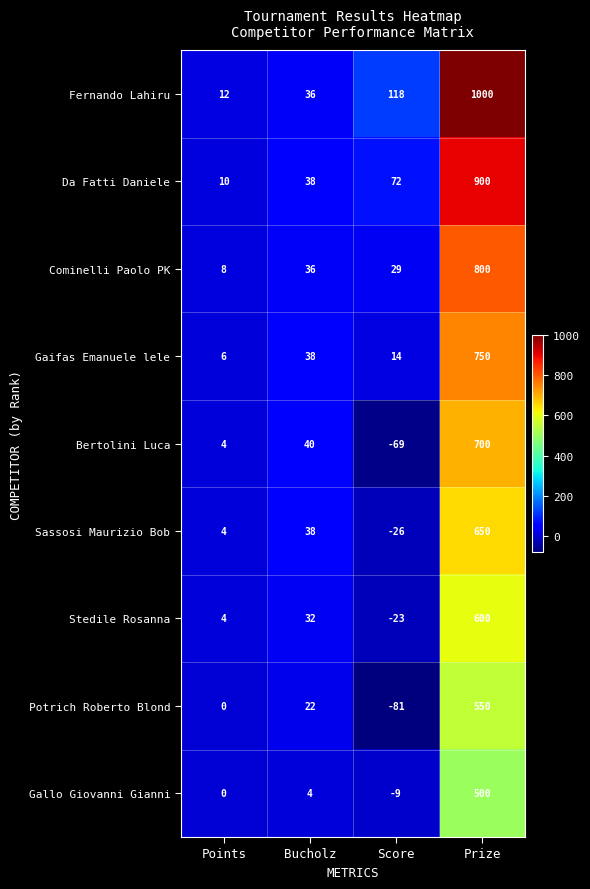

Rank the categories by Da Fatti Daniele value from highest to lowest.

Prize, Score, Bucholz, Points